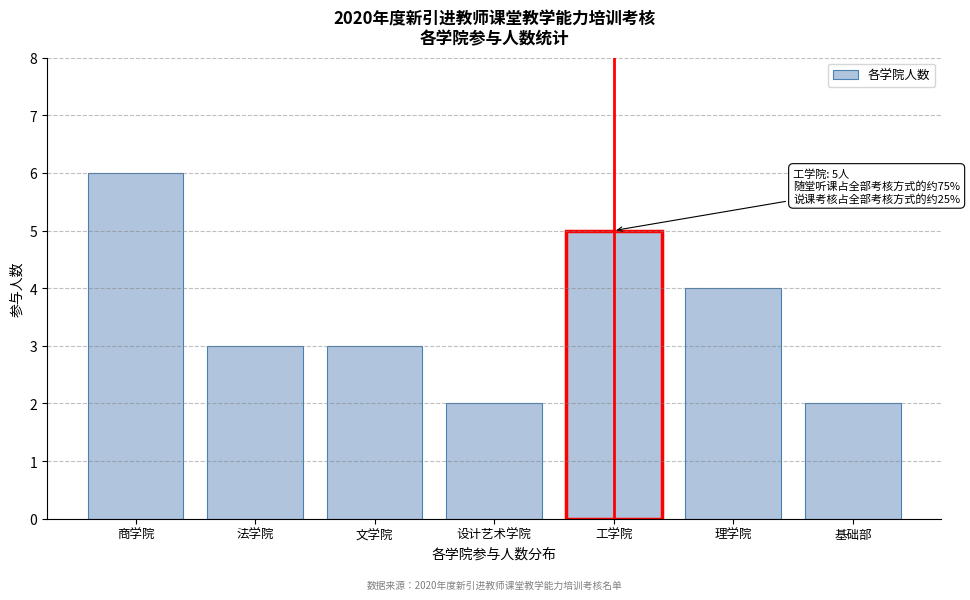

Reading right to left, transcribe all the data shown in this chart.

2	4	5	2	3	3	6